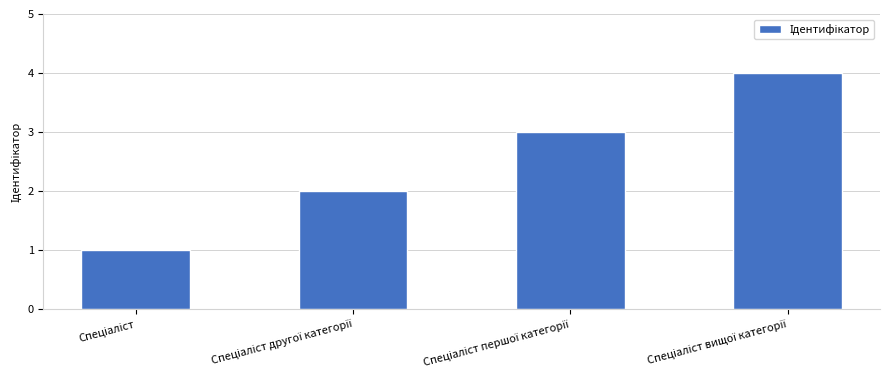

What is the difference between the maximum and minimum values?

3